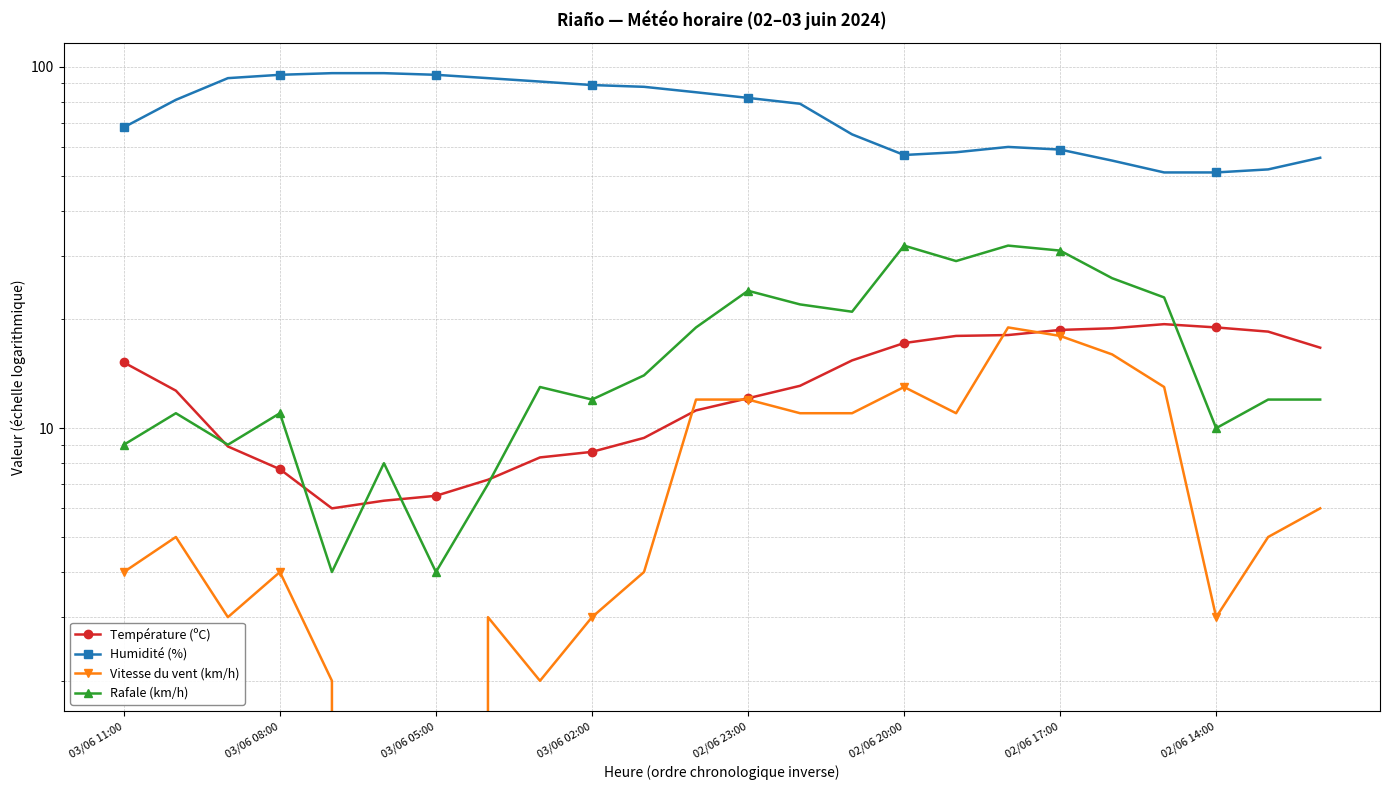

What is the sum of the Température (ºC) values at 16 and 11?

29.2